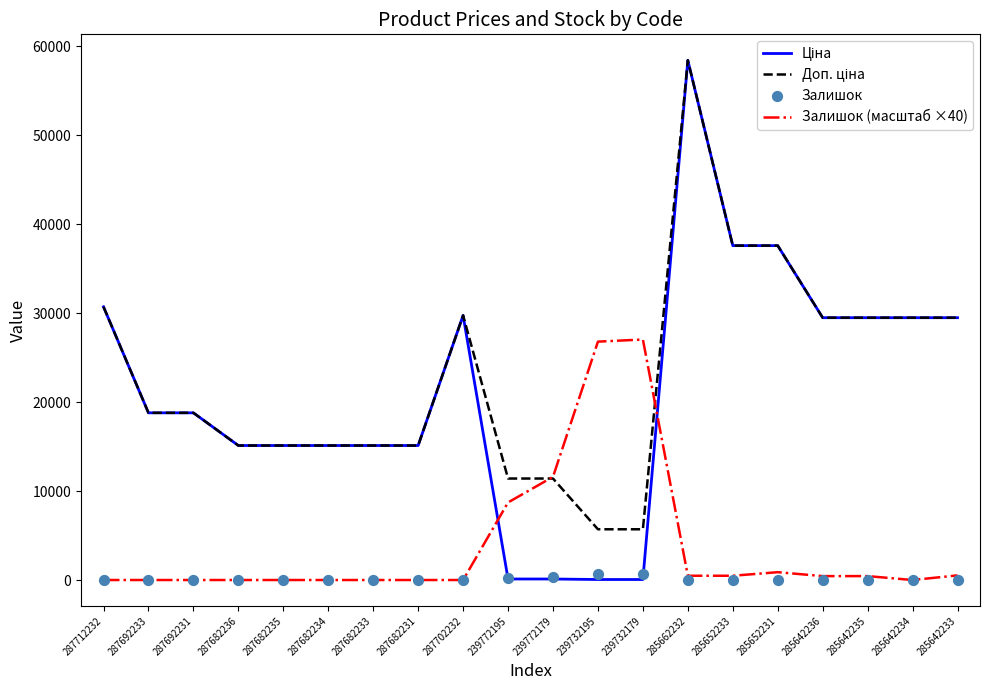

What are all the series names shown in the legend?

Ціна, Доп. ціна, Залишок (масштаб ×40), Залишок